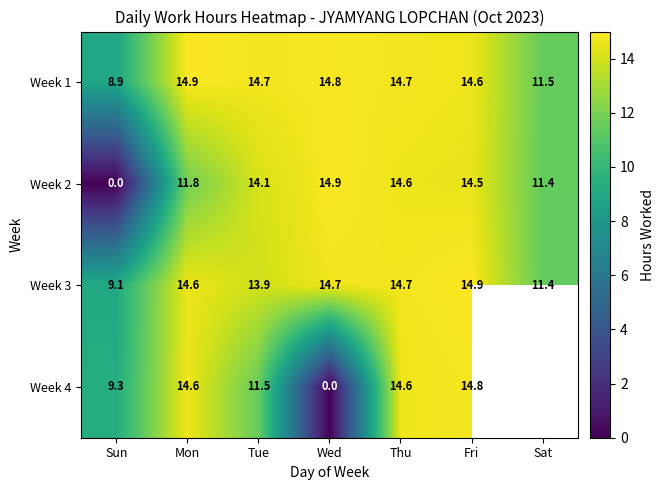

List the labels in order of Week 2 value, largest first.

Wed, Thu, Fri, Tue, Mon, Sat, Sun